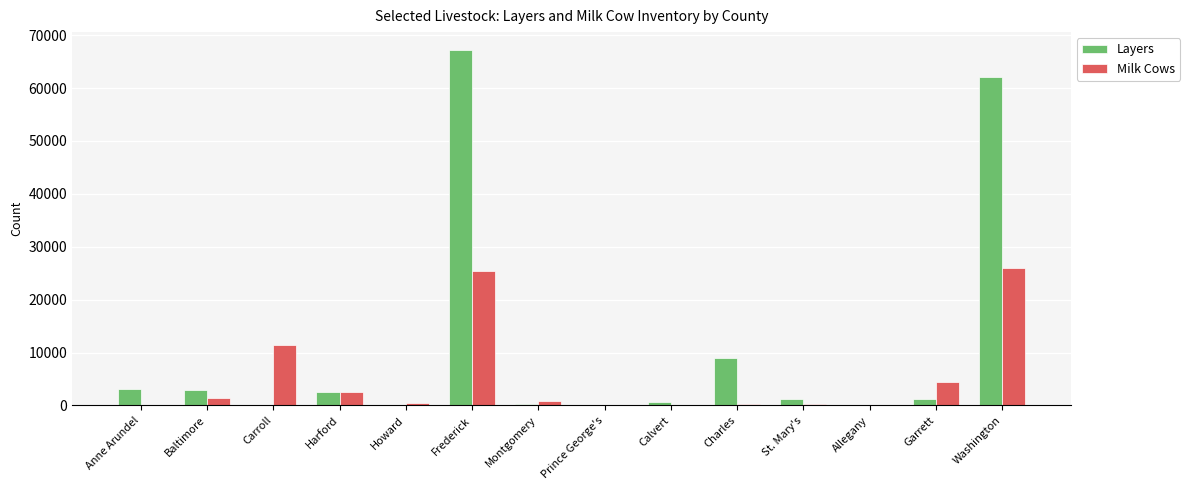

Are the bars grouped side by side (vs. stacked)?

Yes